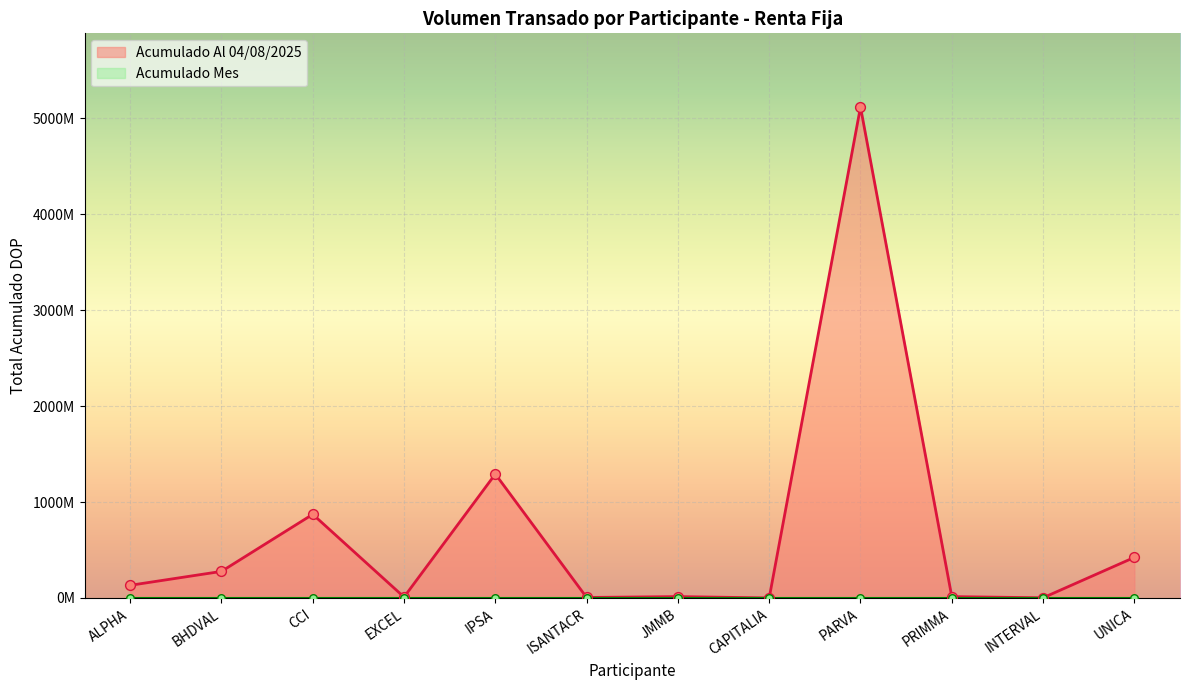

What is the change in value from EXCEL to IPSA?

+1282817766.6